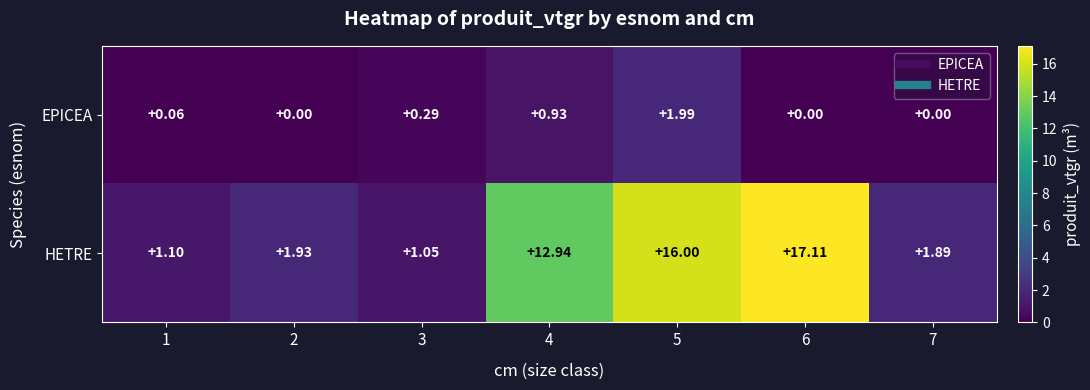

List the series in order of their peak value, lowest first.

EPICEA, HETRE